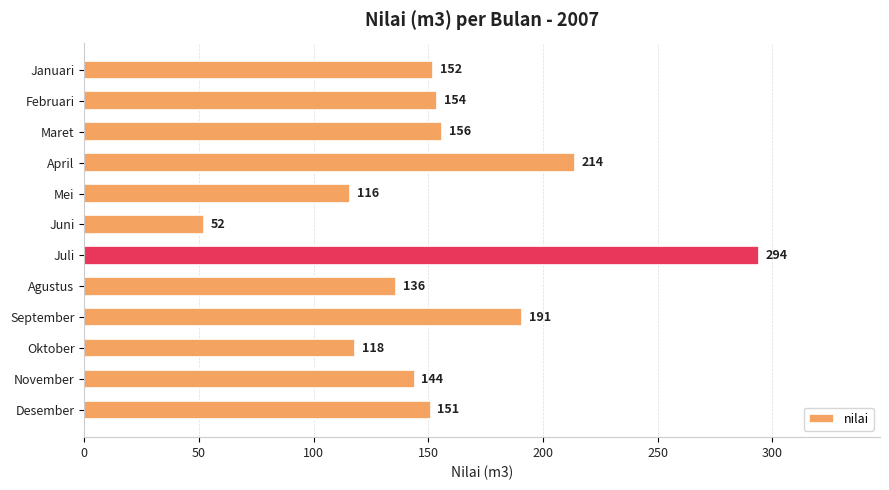

Rank the categories by value from highest to lowest.

Juli, April, September, Maret, Februari, Januari, Desember, November, Agustus, Oktober, Mei, Juni